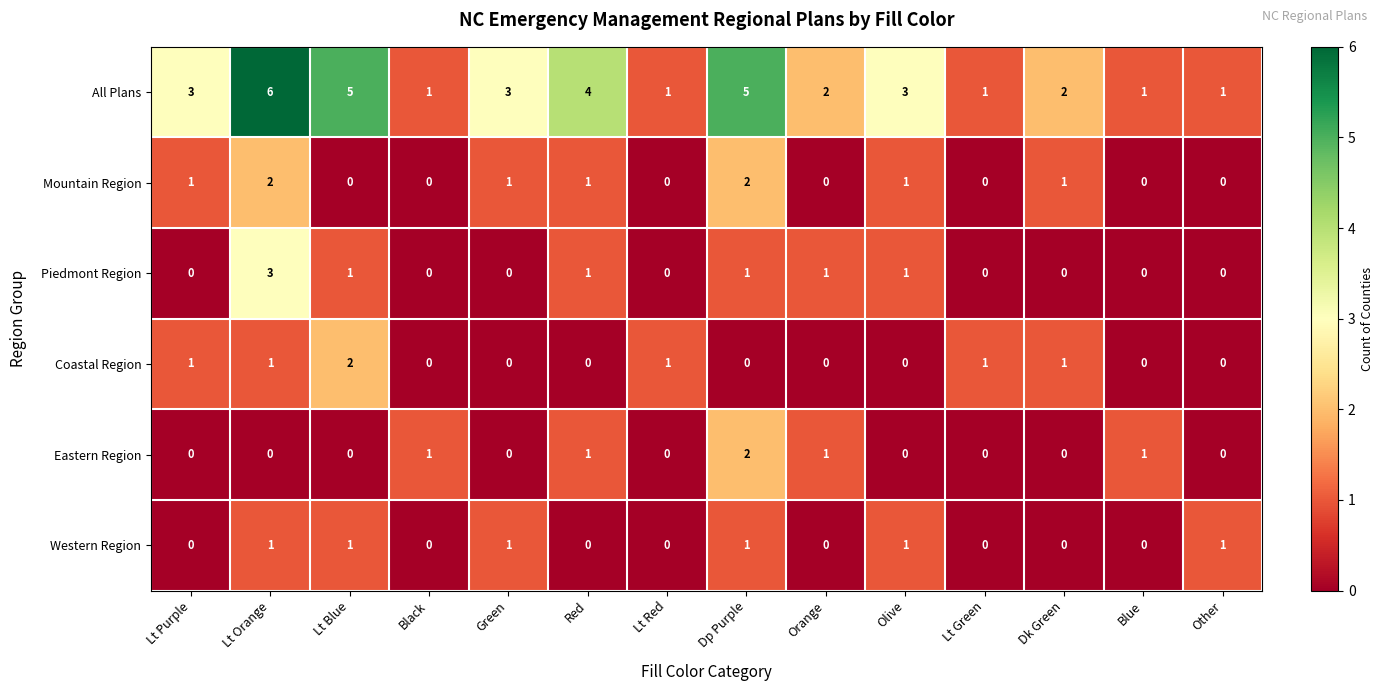

At which category is the sum across all series the highest?

Lt Orange